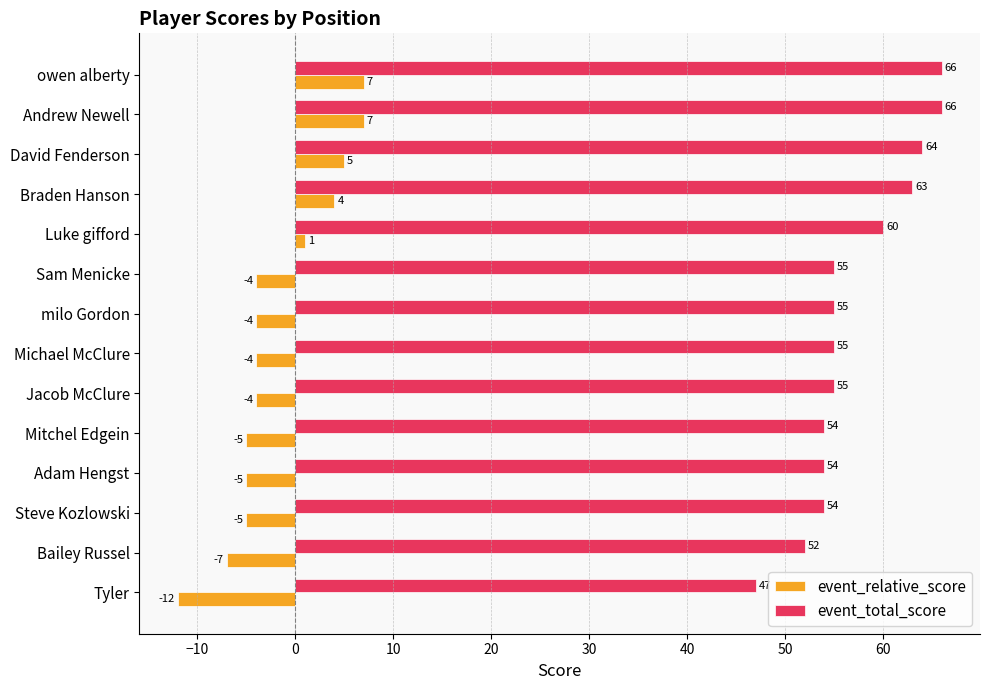

Rank the series by their maximum value, from highest to lowest.

event_total_score, event_relative_score